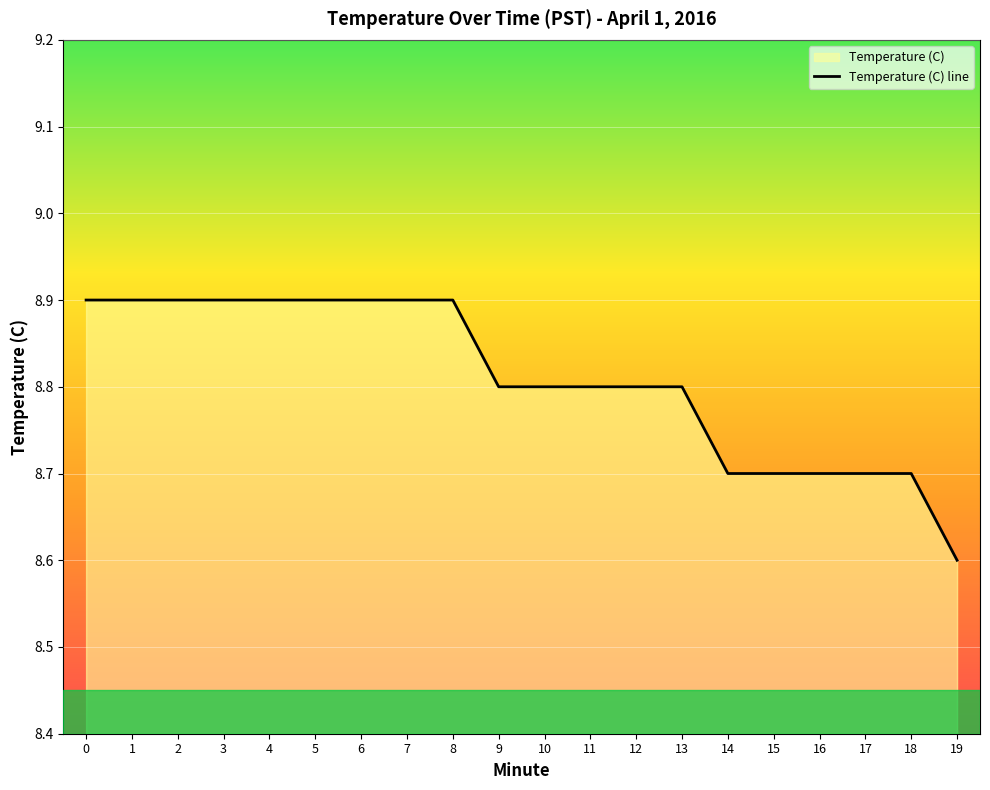

True or false: there are more than 2 points higher than both neighbors.

False